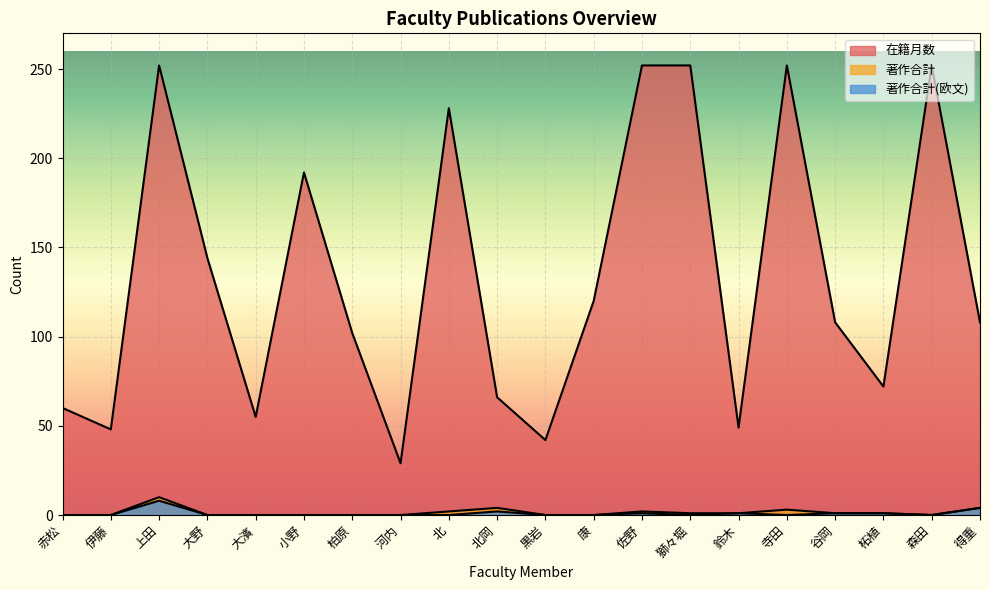

What is the average value of the 著作合計(欧文) series?

1